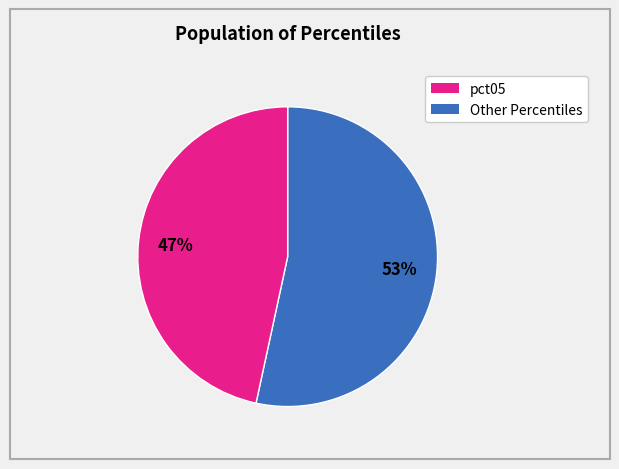

Is there a majority slice in this chart?

Yes